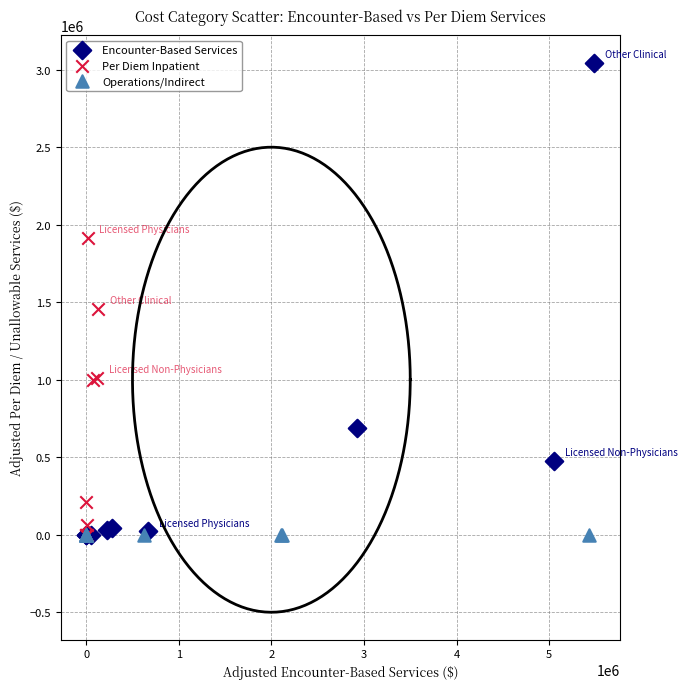

Which series contains the highest Y value?

Encounter-Based Services